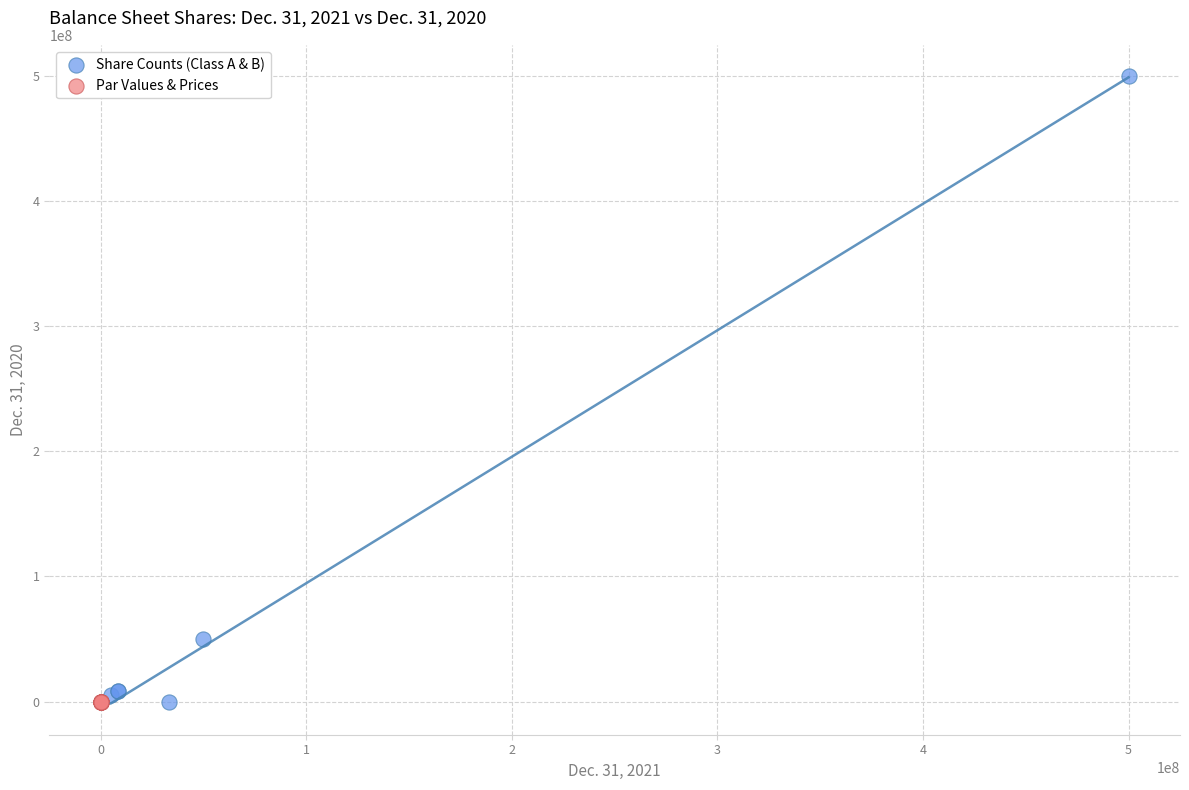

Which series has the largest Y range (max minus min)?

Share Counts (Class A & B)